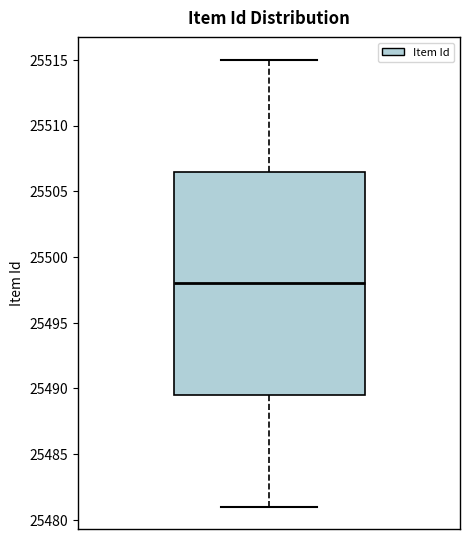

Transcribe this box plot: give where the median line is, the range the box spans, and where the two whiskers end, as read against the y-axis. The values are not printed on the chart, so give them approximately, as read against the axis.

median 25498.0, box 25489.5 to 25506.5, whiskers 25481.0 to 25515.0